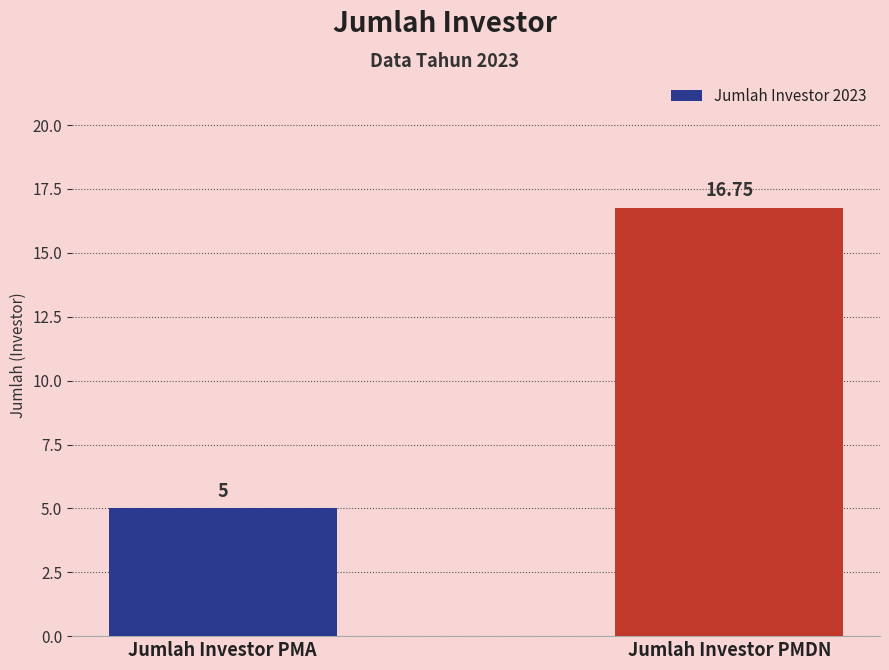

What is the sum of the values at Jumlah Investor PMDN and Jumlah Investor PMA?

21.8